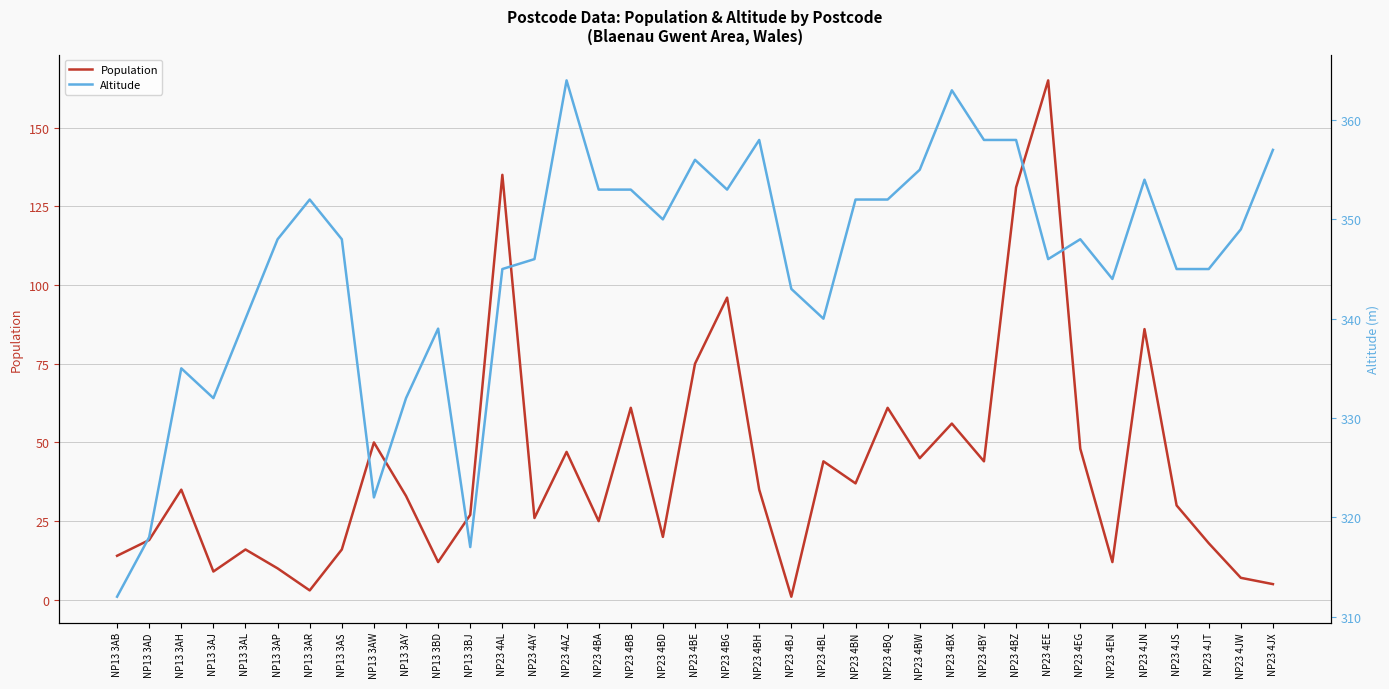

Rank the series by their maximum value, from highest to lowest.

Altitude, Population